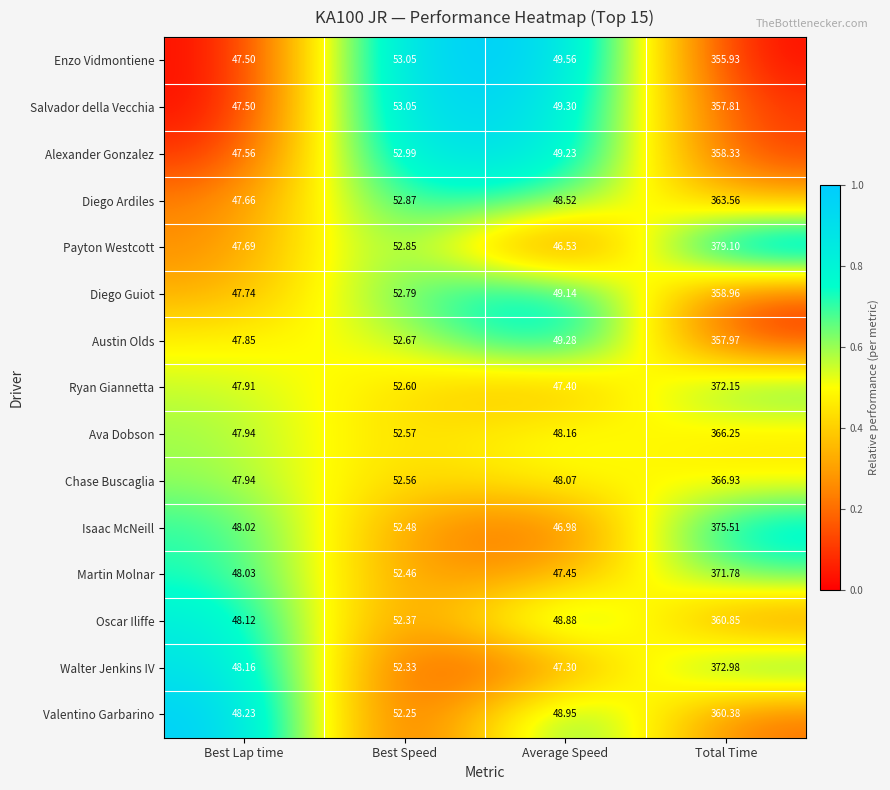

Which series has the largest total across all categories?

Payton Westcott